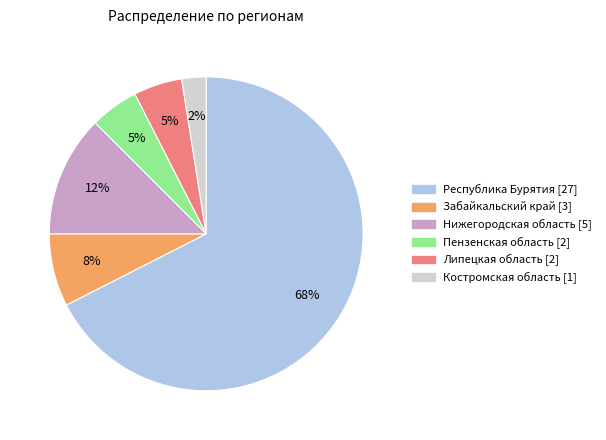

True or false: Пензенская область accounts for 1% of the total.

False